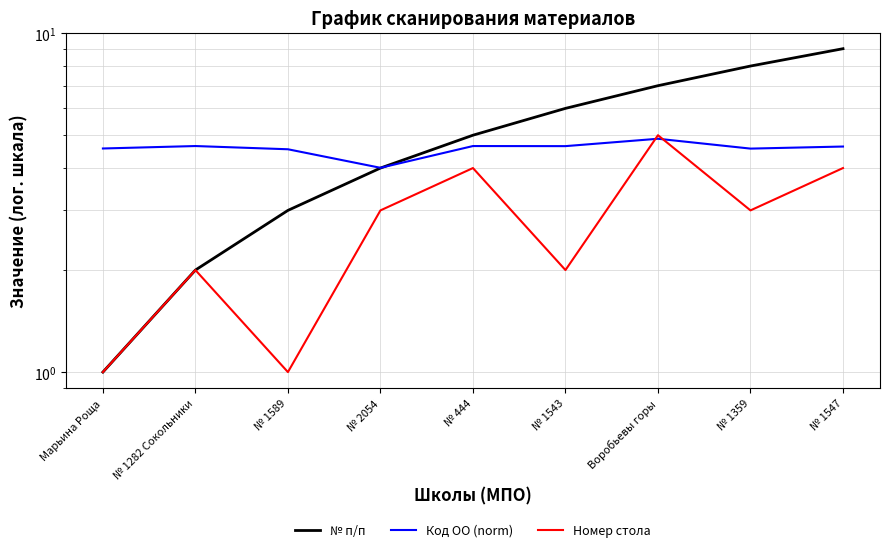

The Код ОО (norm) series shows 4.6 at № 1547. True or false?

True